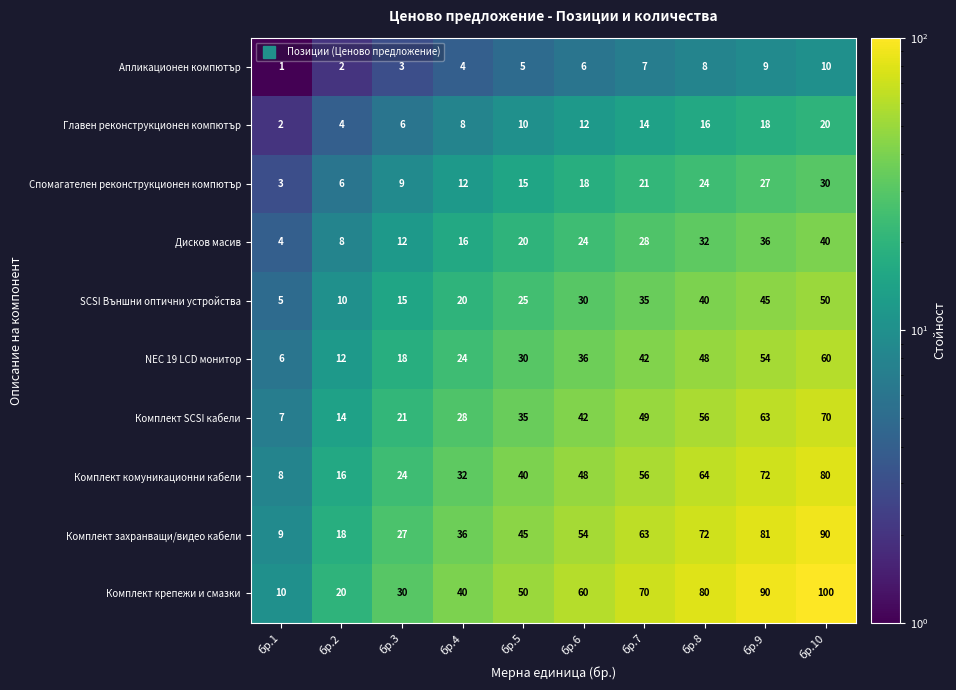

Which series changed the most between бр.5 and бр.6?

Комплект крепежи и смазки